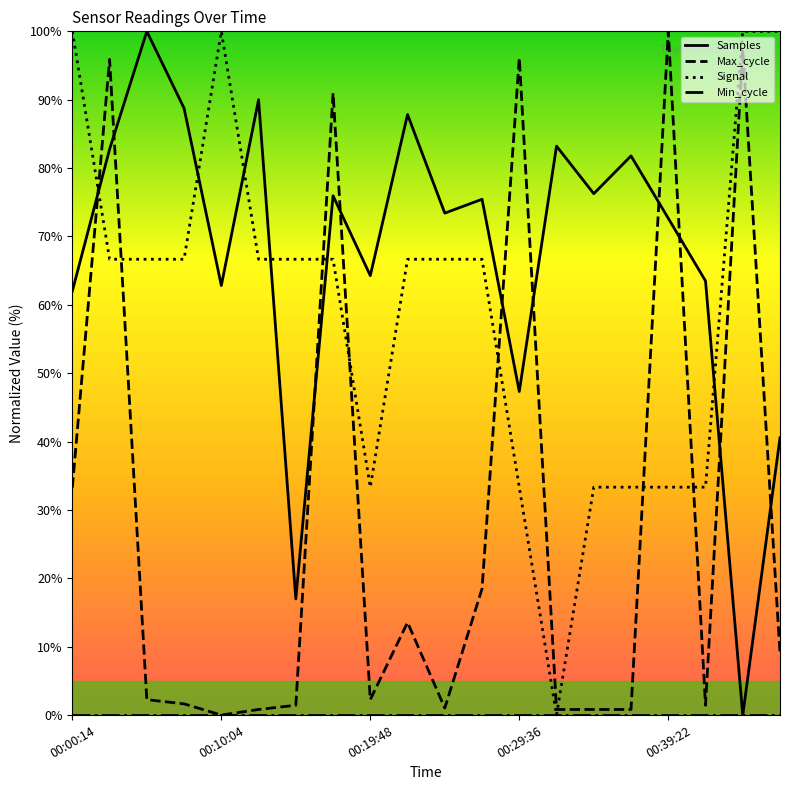

True or false: Max_cycle has more than 0 points higher than both neighbors.

True